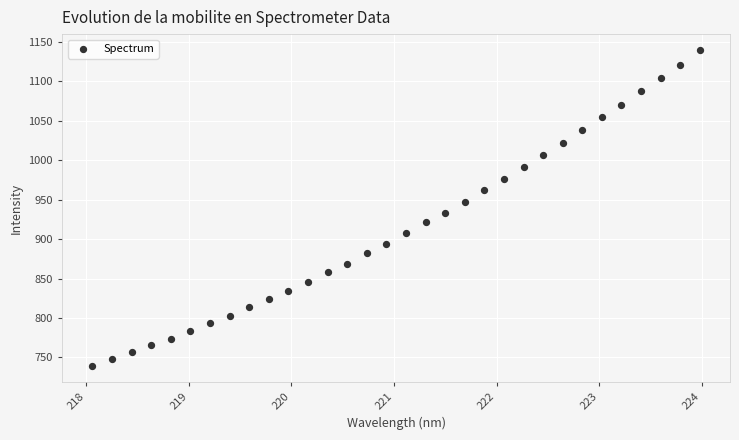

What is the range of Y values (max minus min)?

400.7